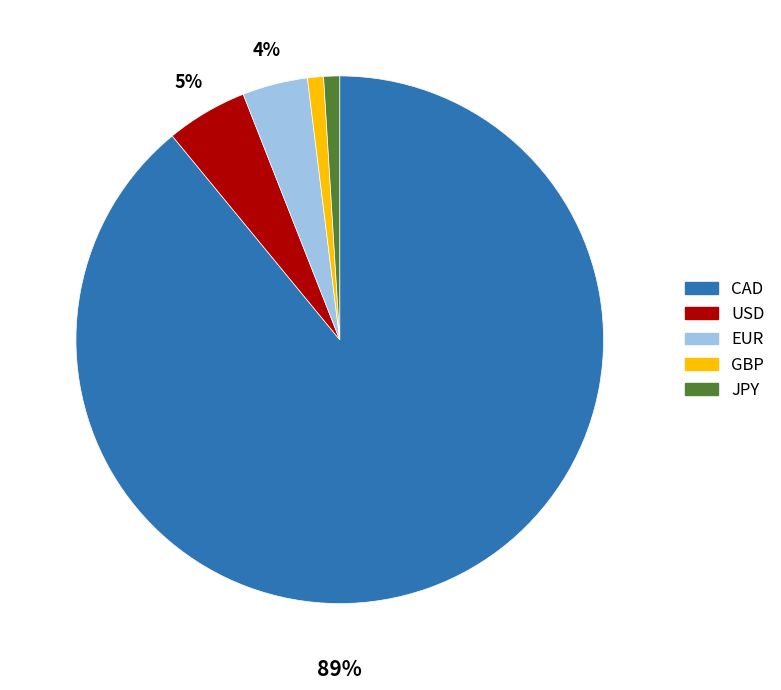

Is there a majority slice in this chart?

Yes